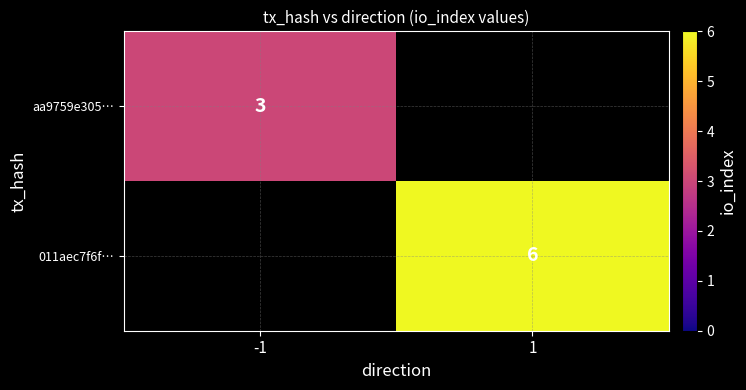

True or false: 011aec7f6f… has a value of 4.0 at 1.

False